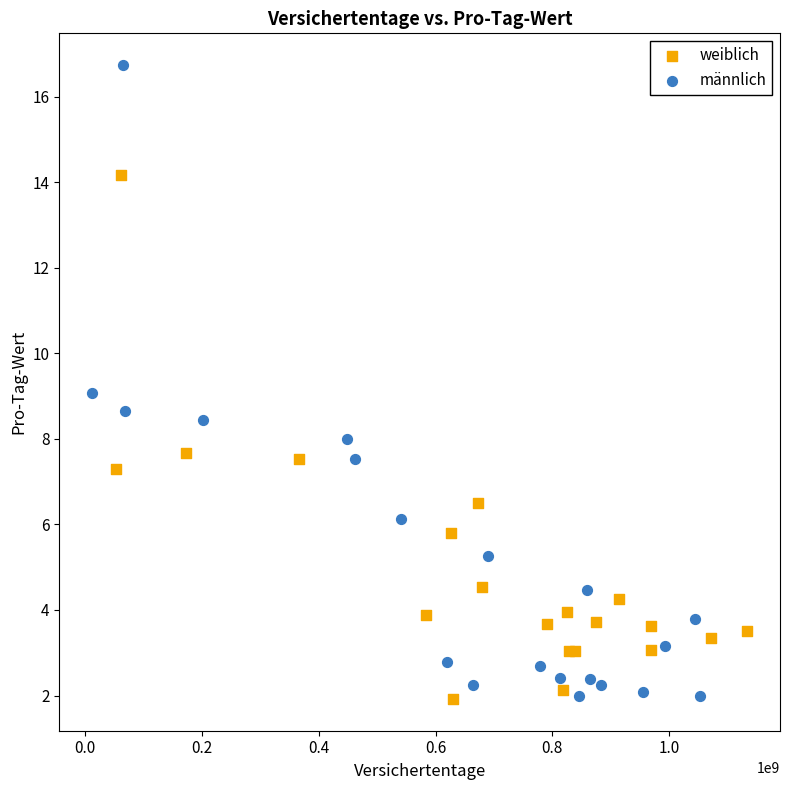

Which series has the largest Y range (max minus min)?

männlich